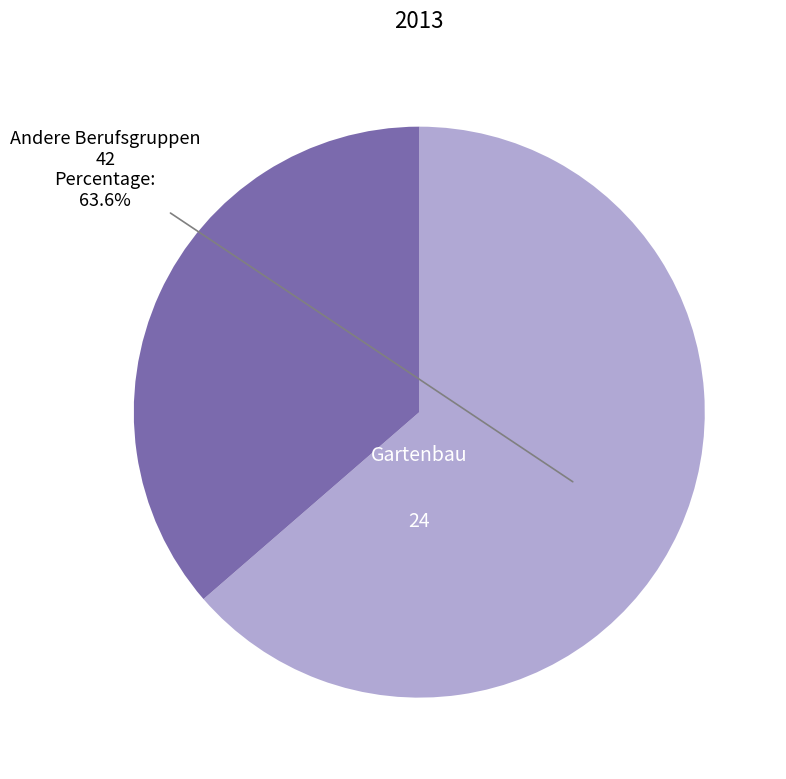

Is there a majority slice in this chart?

Yes